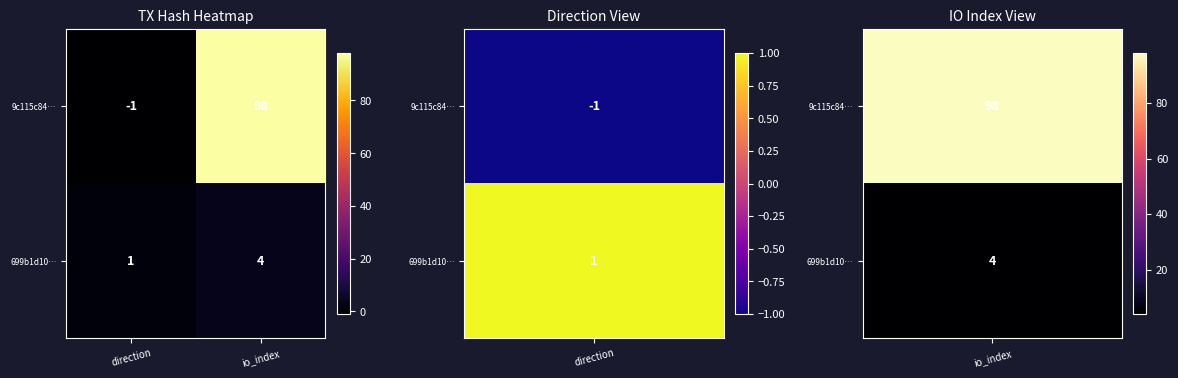

How many categories are shown in the chart?

2